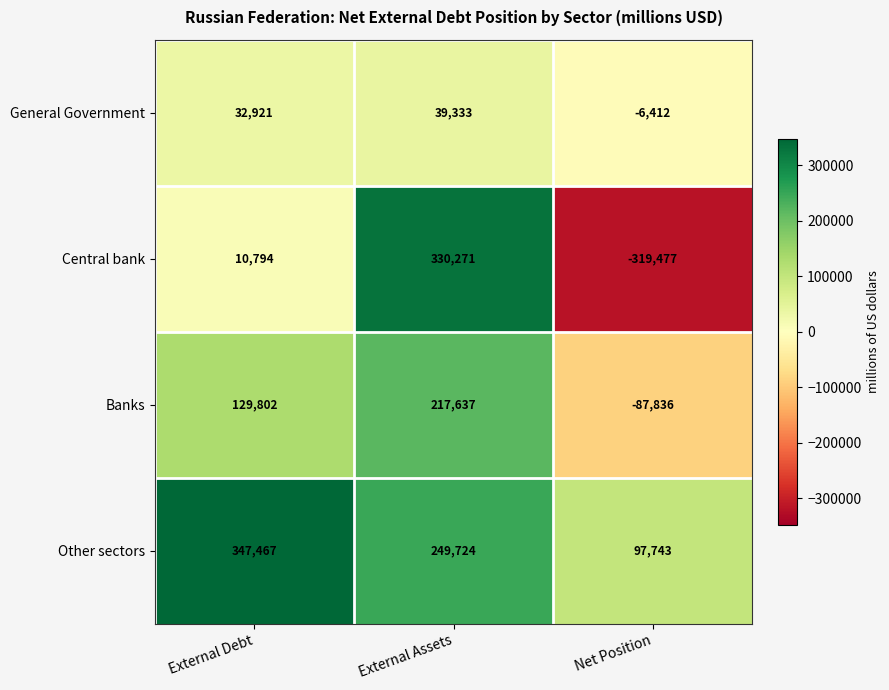

How many positive values does the Central bank series have?

2